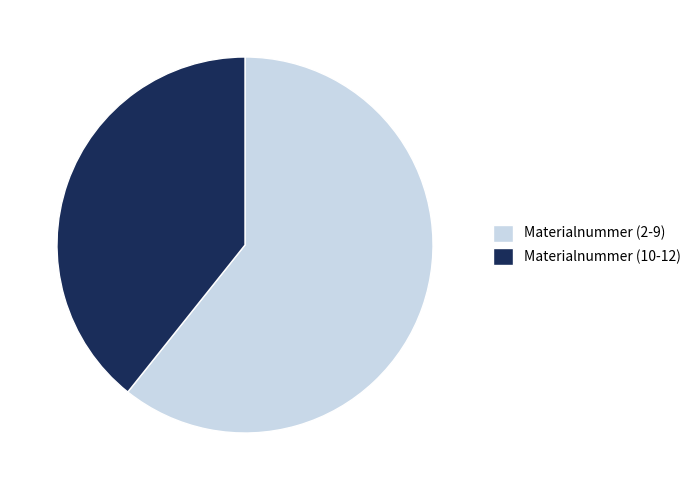

How many segments does this pie chart have?

2